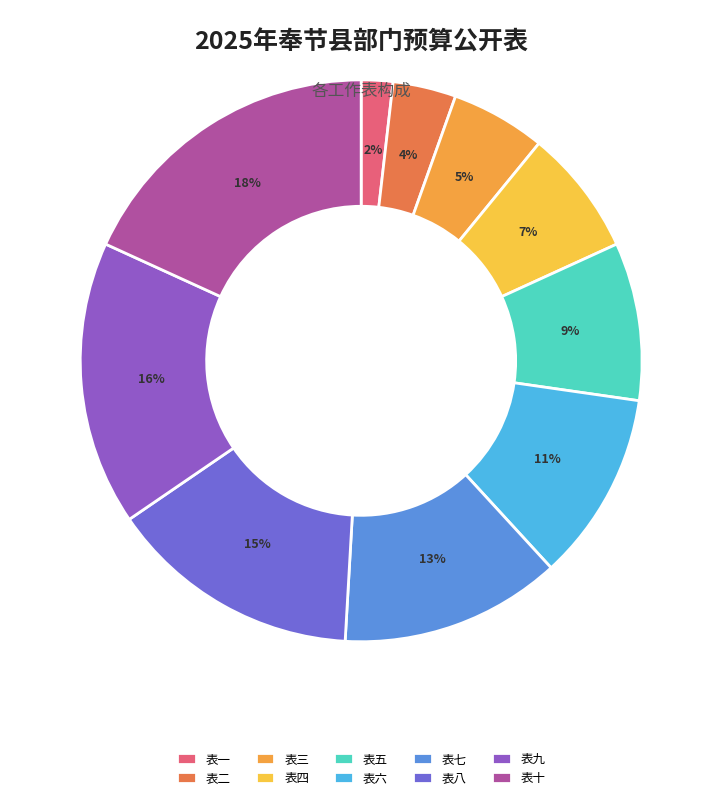

How many slices are in this pie chart?

10